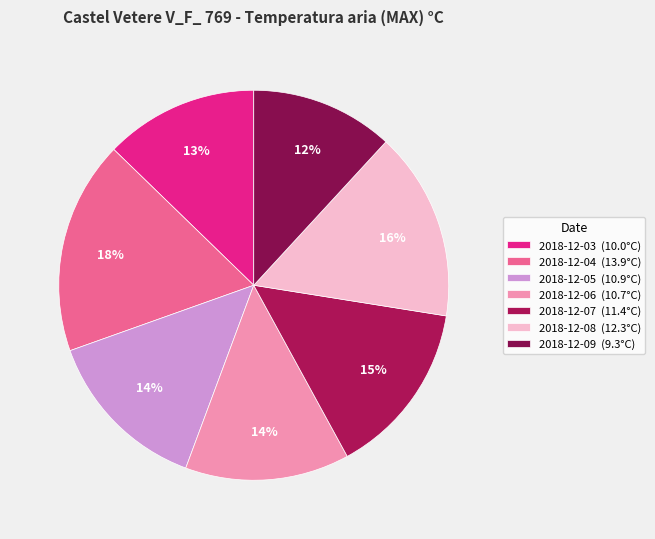

Which has a higher value, 2018-12-05 or 2018-12-09?

2018-12-05